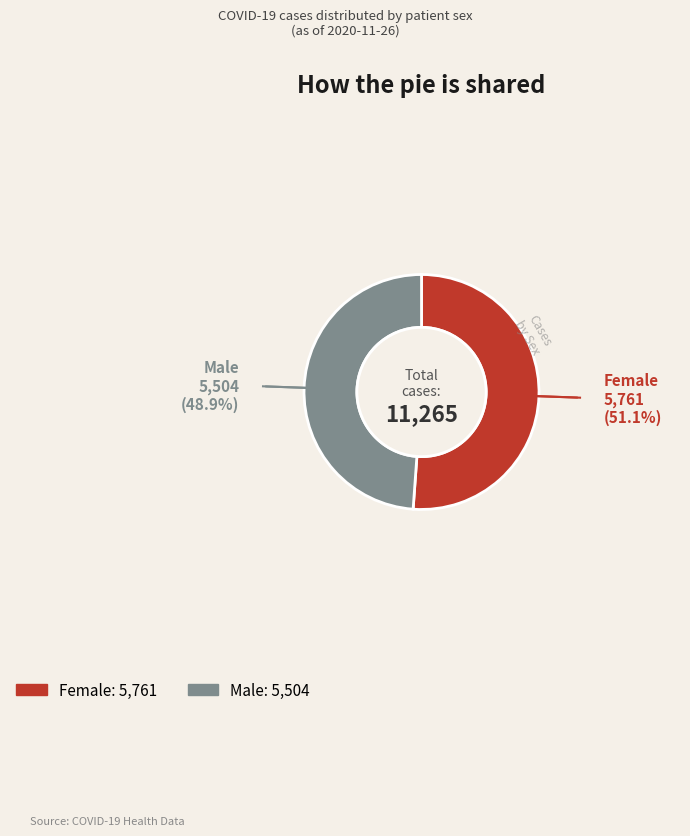

What is the largest slice in the pie chart?

Female